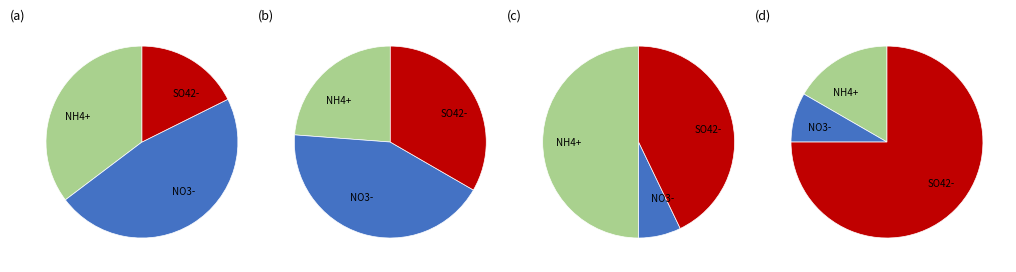

Between 2 and 4, which is larger?

4